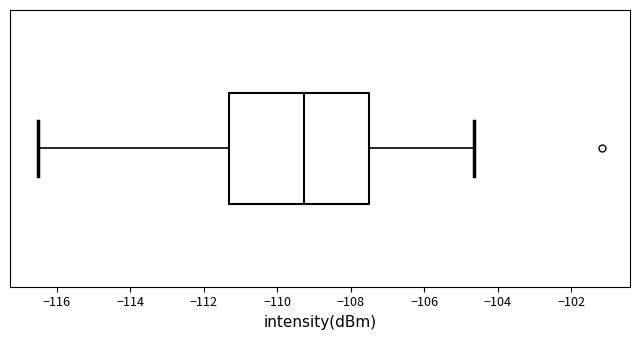

Transcribe this box plot: give where the median line is, the range the box spans, and where the two whiskers end, as read against the x-axis. The values are not printed on the chart, so give them approximately, as read against the axis.

median -109.2, box -111.2 to -107.4, whiskers -116.6 to -104.6